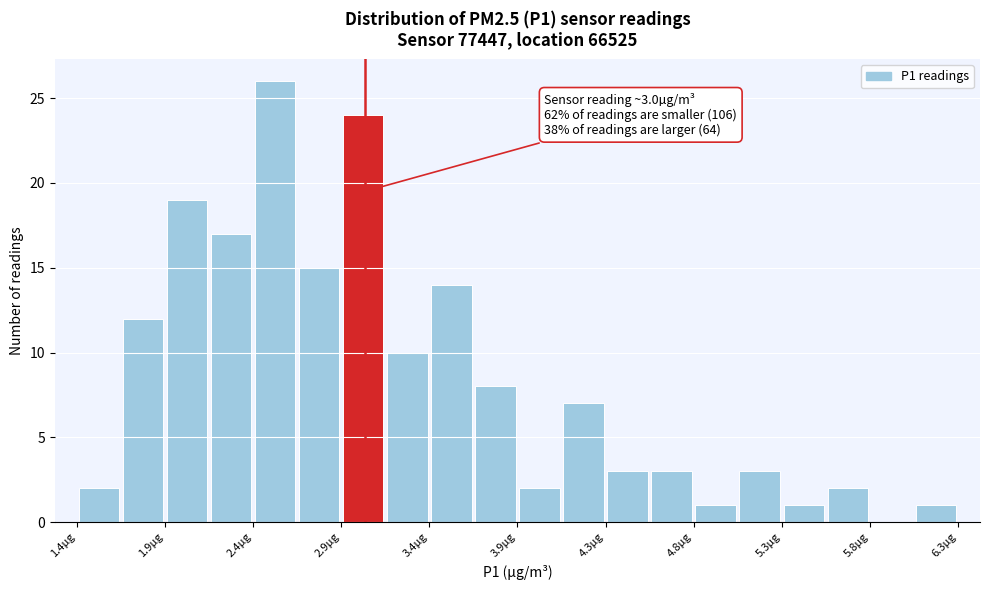

Which range on the x-axis has the tallest bar?

2.380 to 2.625